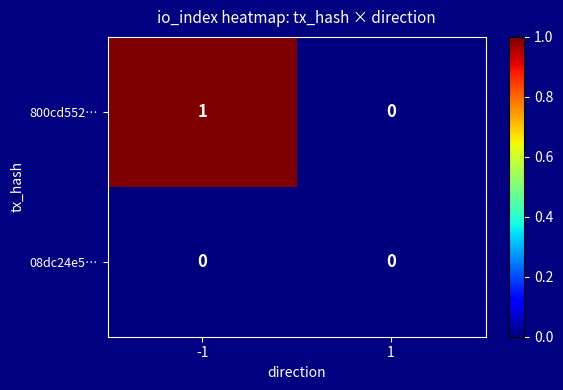

Which category has the highest value across all series?

-1